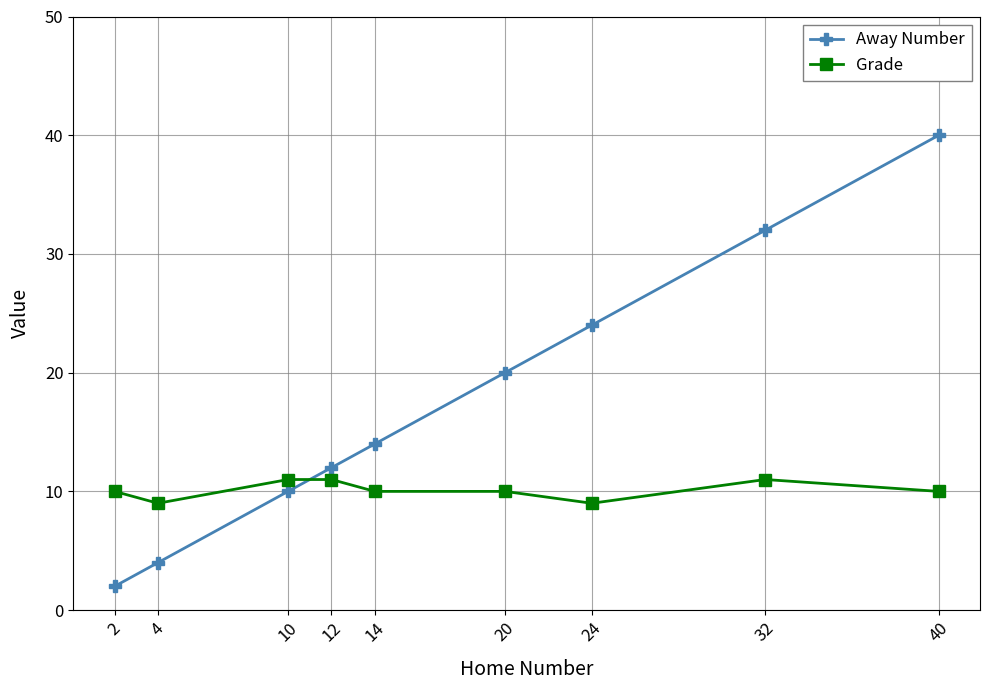

Reading left to right, transcribe all the data shown in this chart.

Away Number: 2	4	10	12	14	20	24	32	40
Grade: 10	9	11	11	10	10	9	11	10